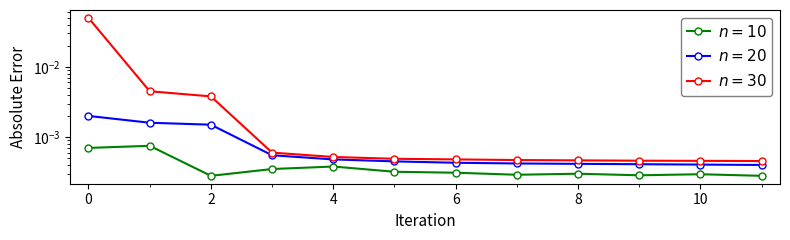

The value of n = 30 at 5 is 0.0. True or false?

False